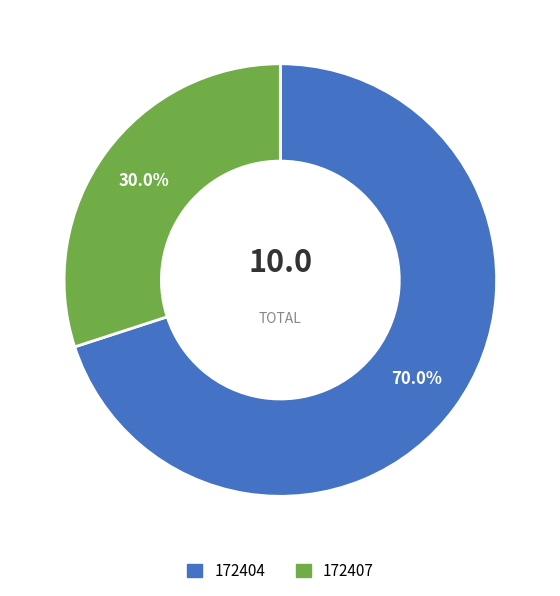

To the nearest percent, what portion does 172407 represent?

30%